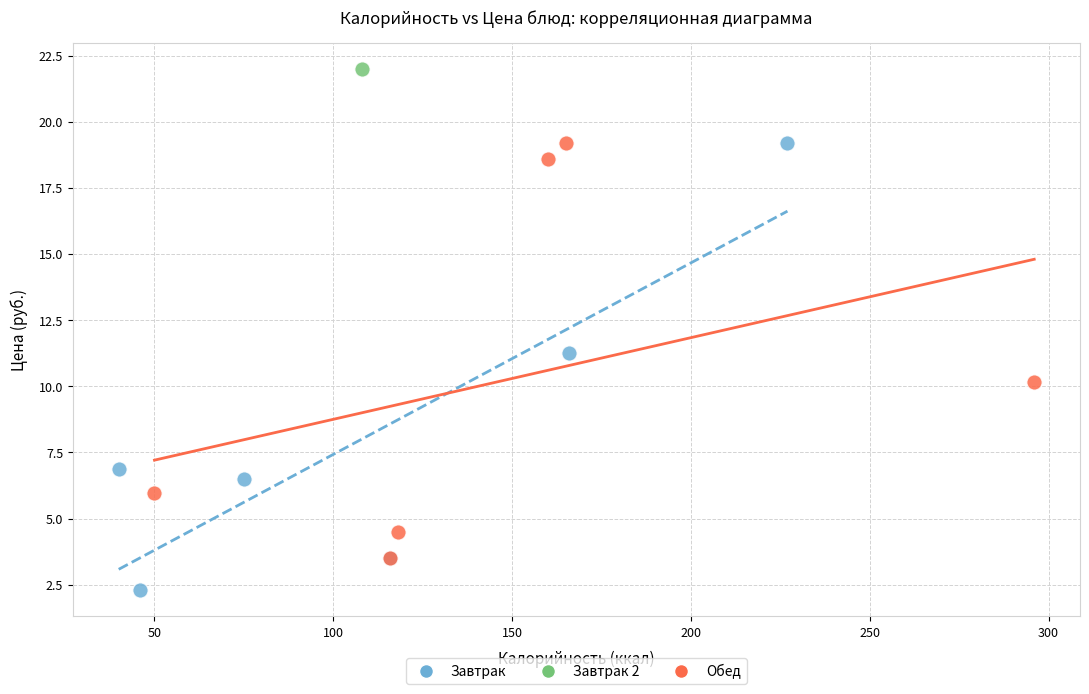

Which series contains the highest Y value?

Завтрак 2